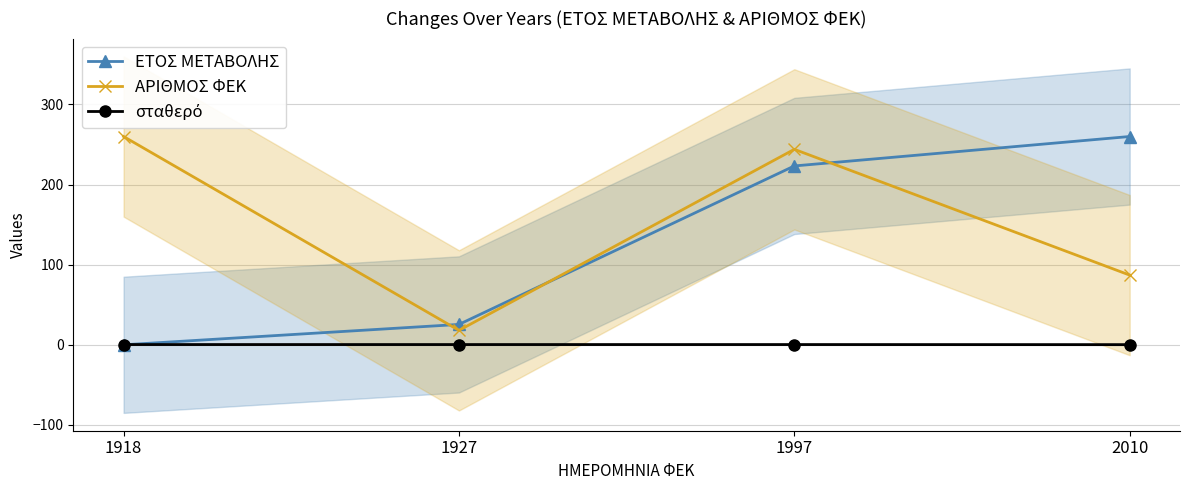

At which category is the sum across all series the highest?

1997